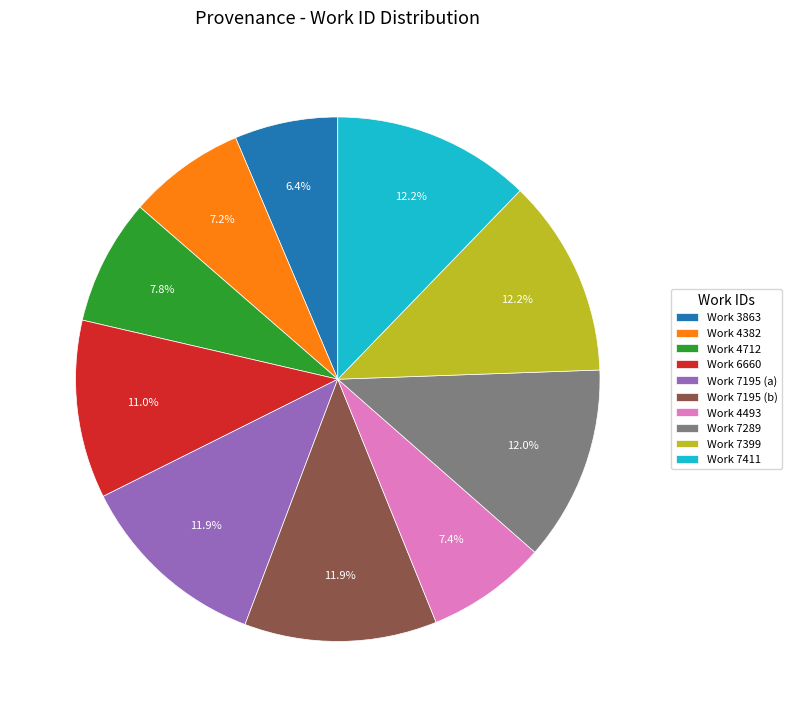

What is the smallest slice in the pie chart?

Work 3863